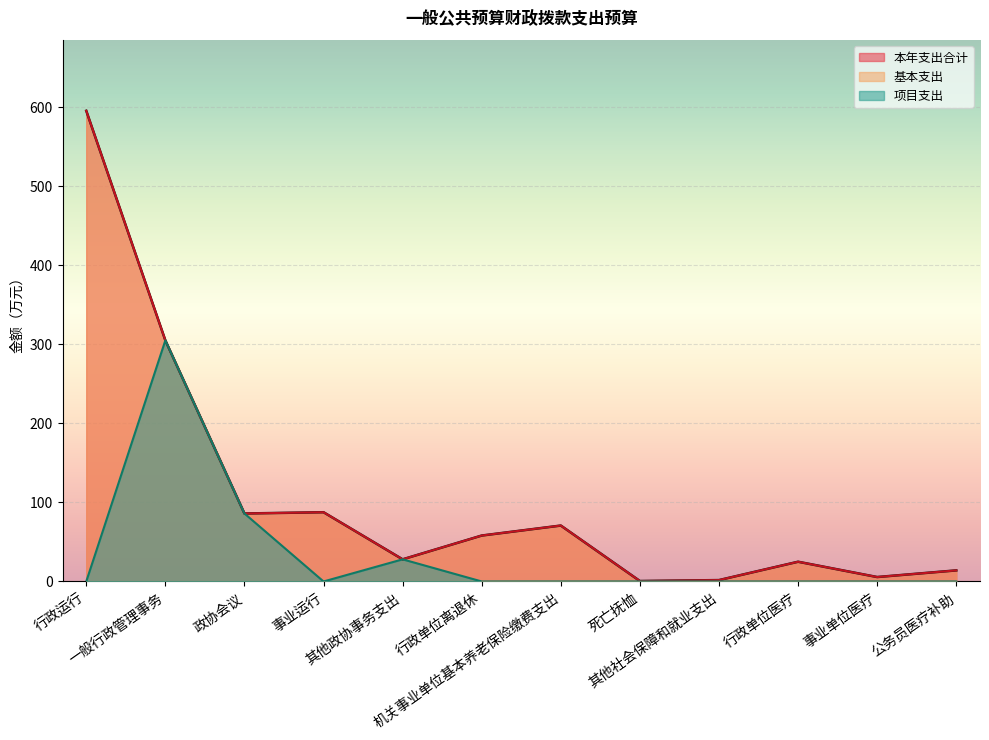

At which category is the sum across all series the highest?

行政运行